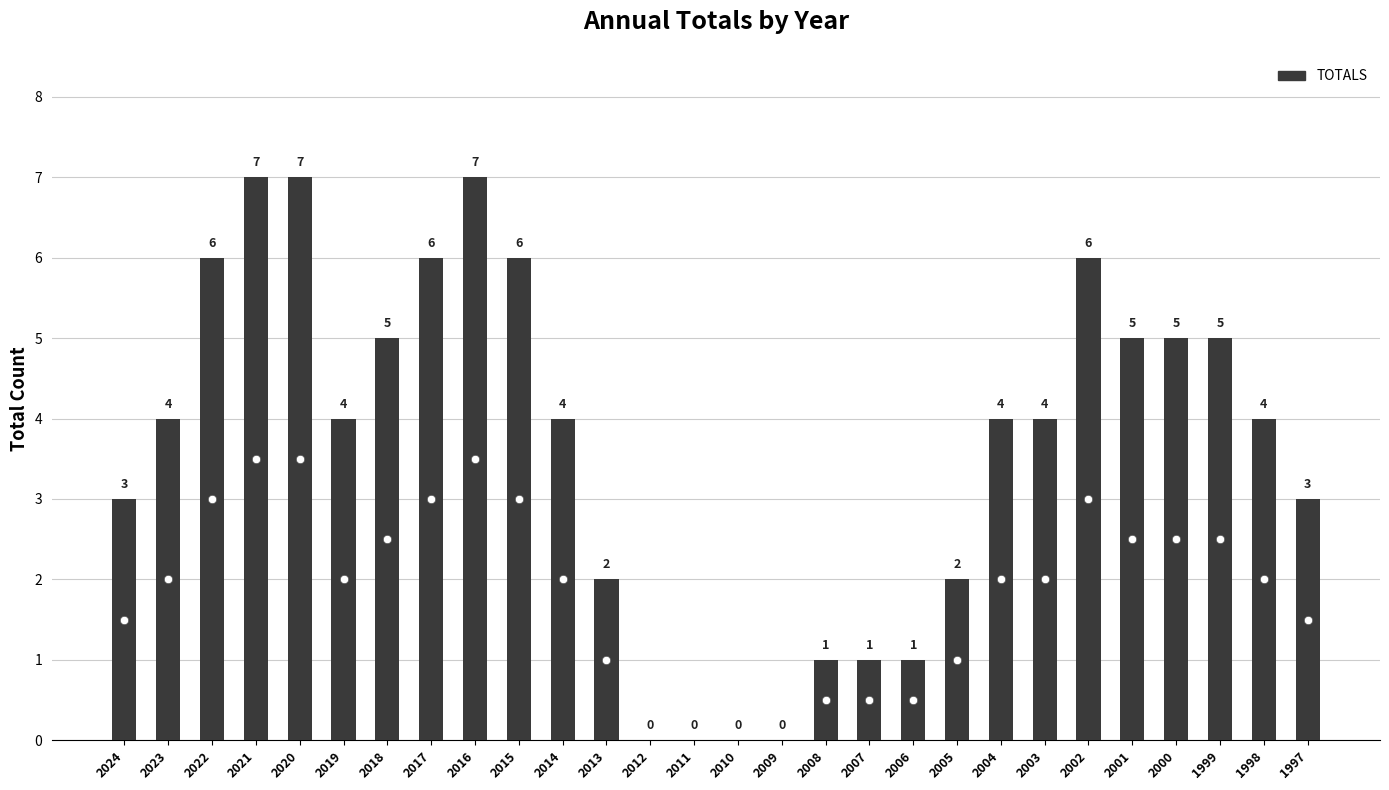

Are the bars horizontal?

No